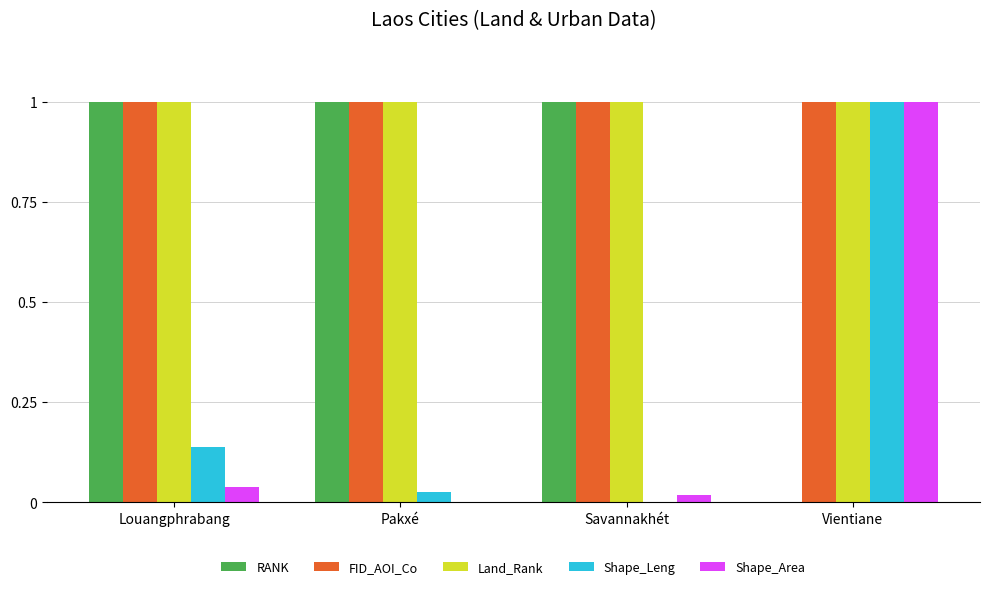

The value of Shape_Leng at Louangphrabang is 0.2. True or false?

False